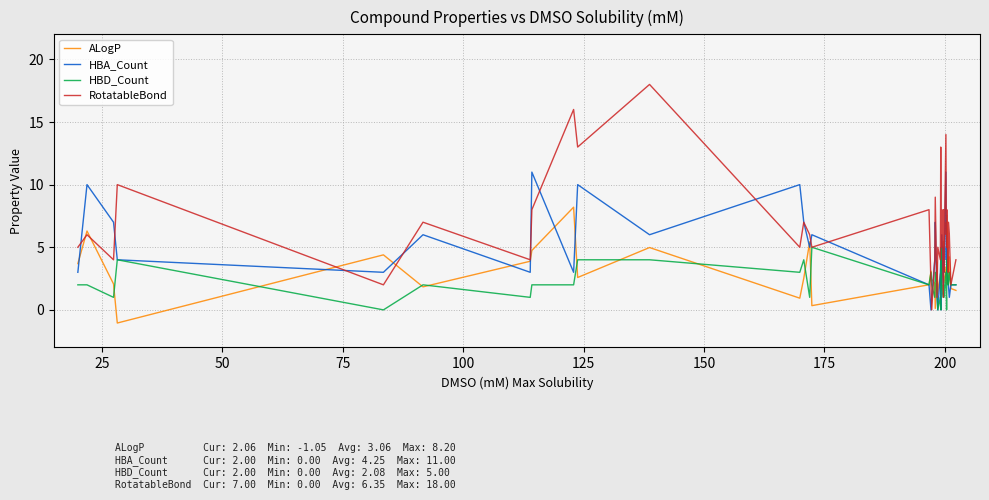

How many negative values does the ALogP series have?

1